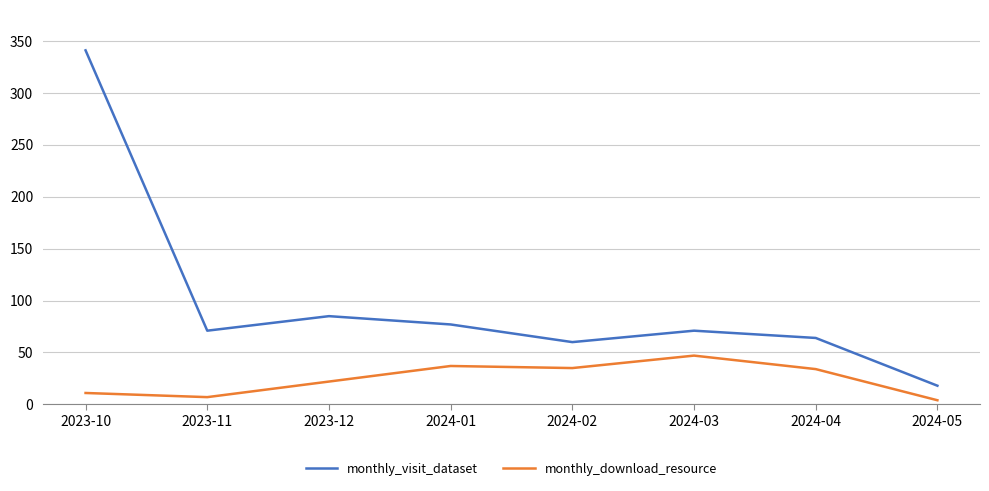

At how many categories does at least one series exceed 163?

1